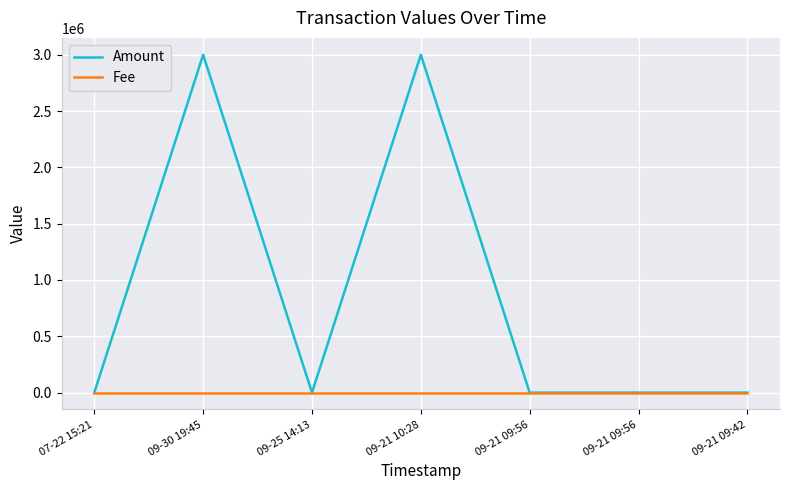

How many distinct data groups are displayed?

2